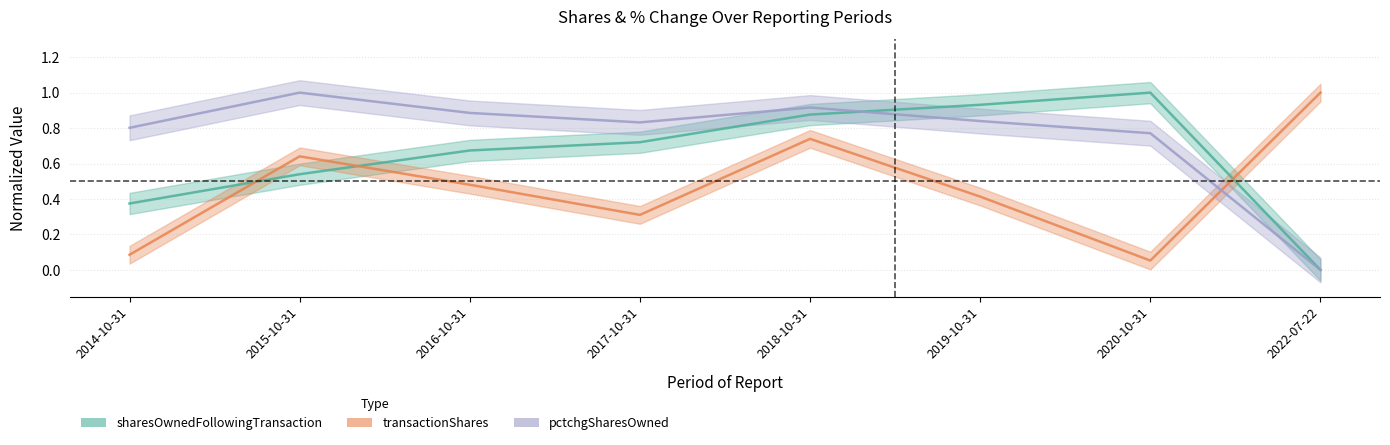

Reading left to right, what are all the values shown in this chart?

transactionShares: 2014-10-31=0.1	2015-10-31=0.6	2016-10-31=0.5	2017-10-31=0.3	2018-10-31=0.7	2019-10-31=0.4	2020-10-31=0.1	2022-07-22=1.0
sharesOwnedFollowingTransaction: 2014-10-31=0.4	2015-10-31=0.5	2016-10-31=0.7	2017-10-31=0.7	2018-10-31=0.9	2019-10-31=0.9	2020-10-31=1.0	2022-07-22=0.0
pctchgSharesOwned: 2014-10-31=0.8	2015-10-31=1.0	2016-10-31=0.9	2017-10-31=0.8	2018-10-31=0.9	2019-10-31=0.8	2020-10-31=0.8	2022-07-22=0.0